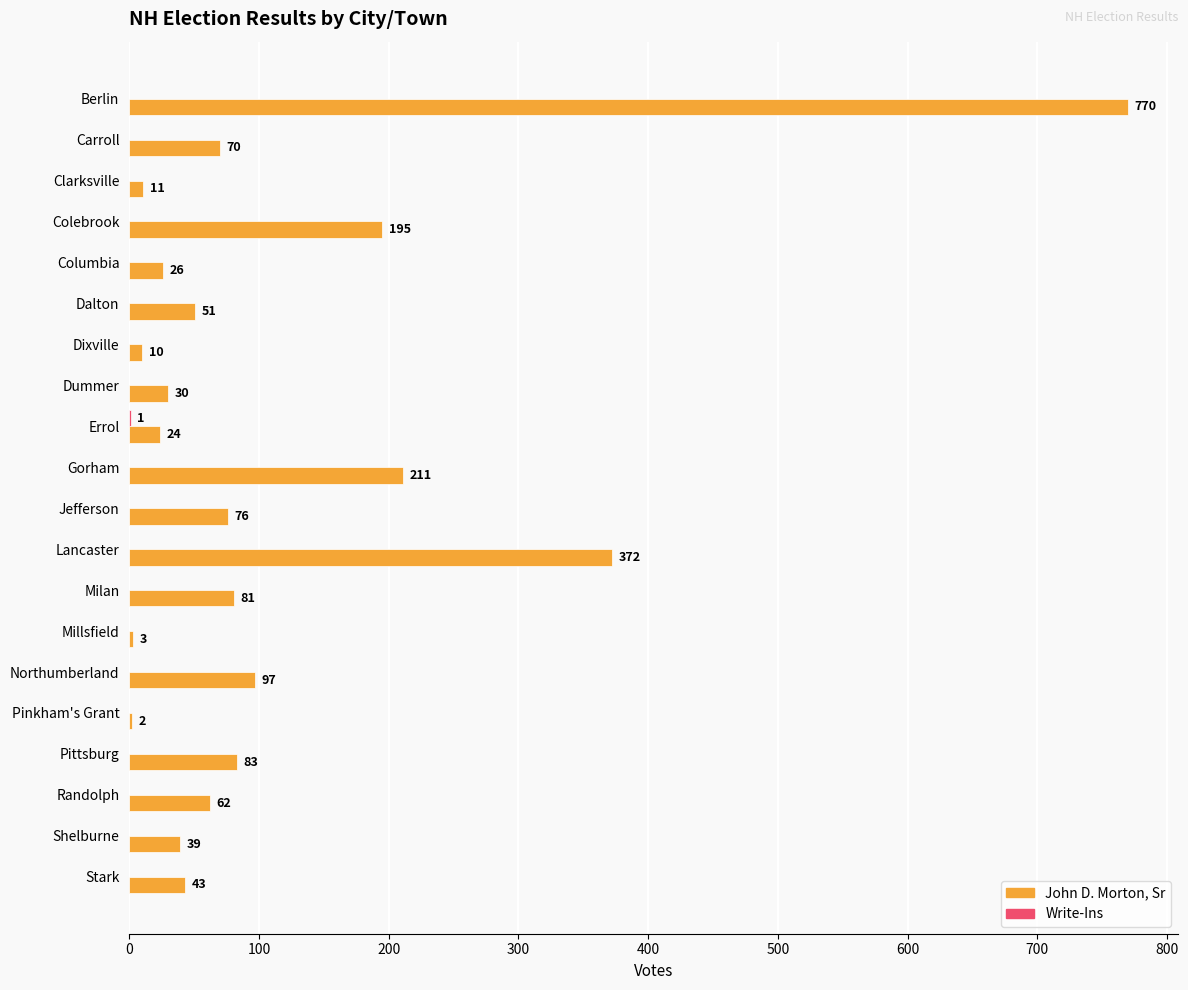

At which category is the sum across all series the highest?

Berlin